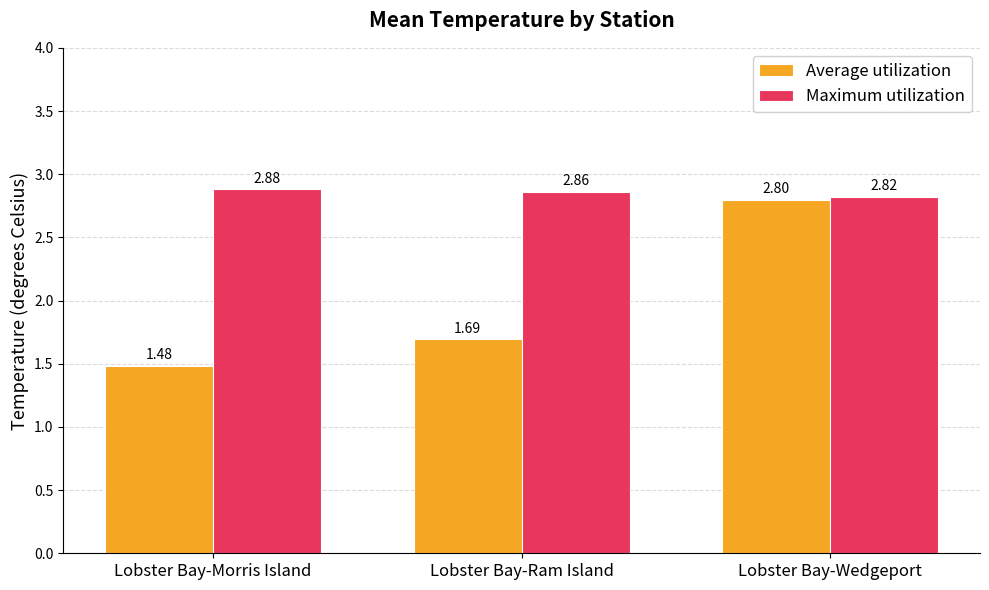

At which category is the sum across all series the highest?

Lobster Bay-Wedgeport